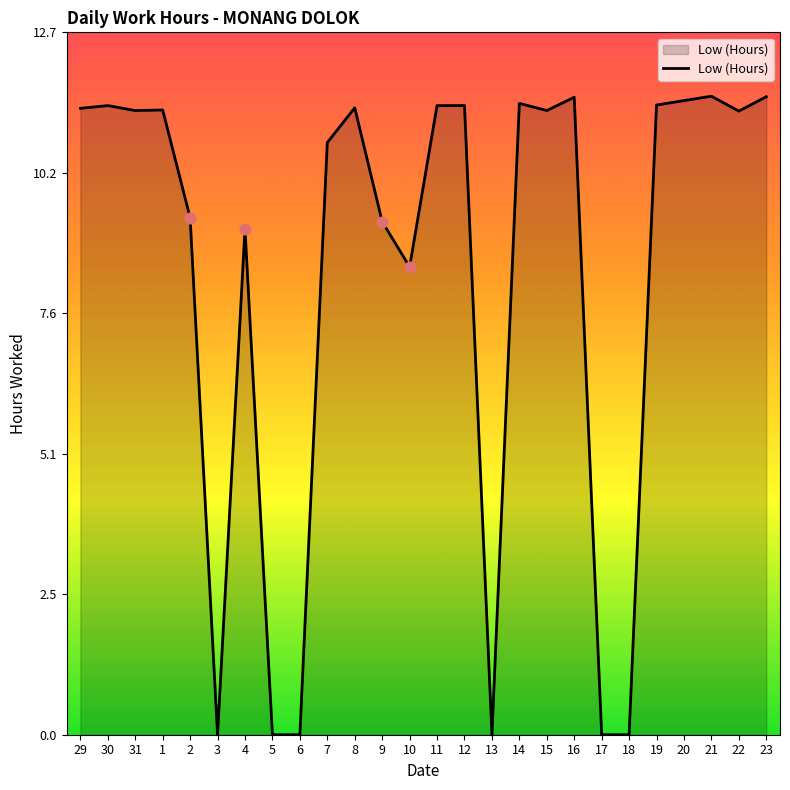

What is the change in value from 20 to 21?

+0.1